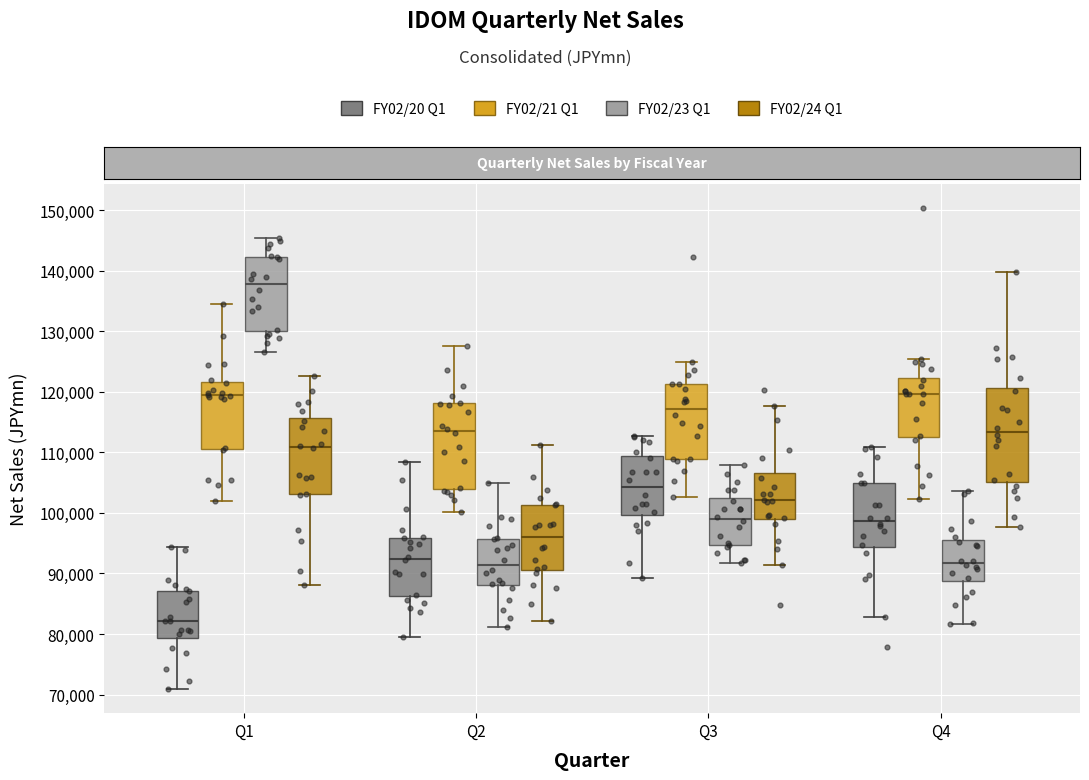

Which box is the tallest, from its lower edge to its upper edge?

Q4 (FY02/24 Q1)